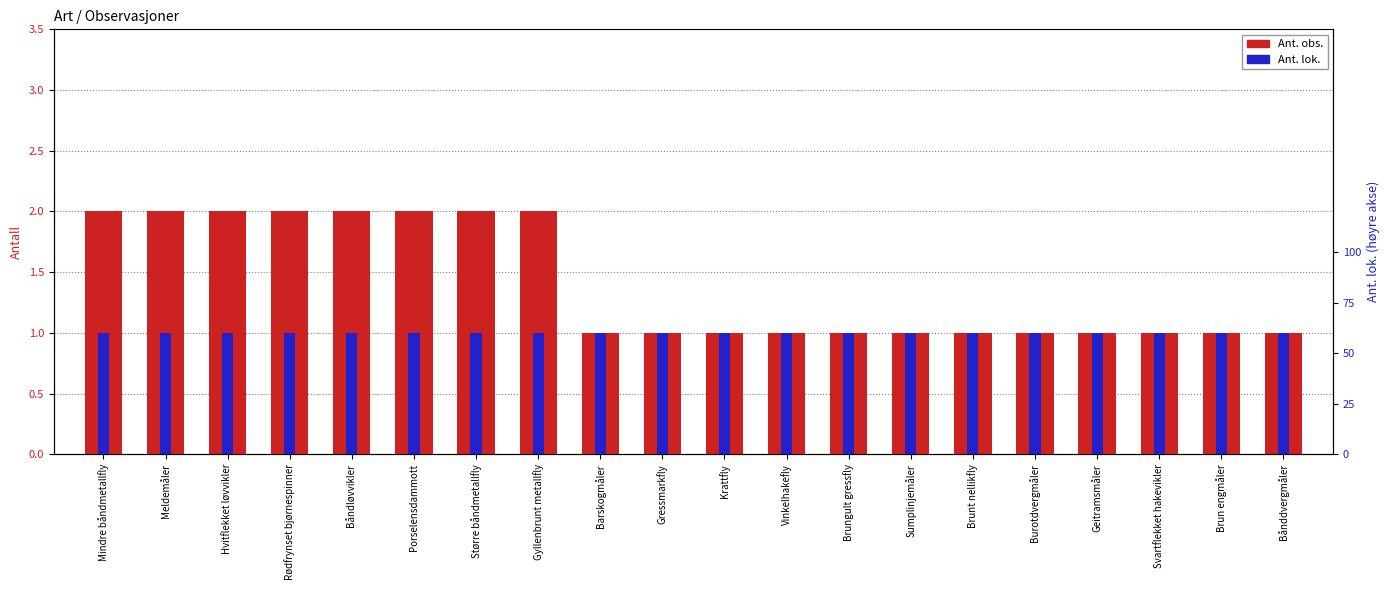

List the series in order of their overall mean, highest first.

Ant. obs., Ant. lok.